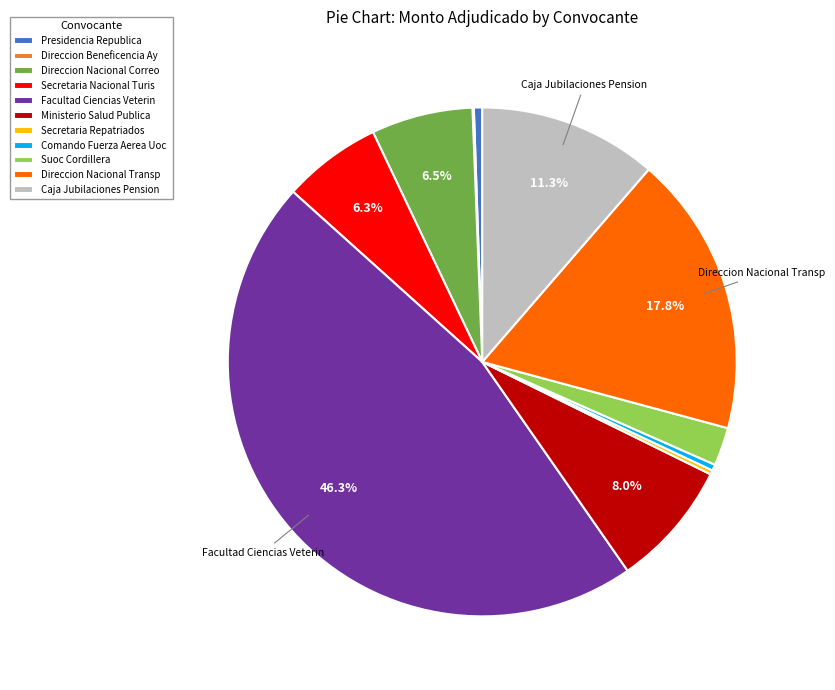

Which category has the biggest portion of the pie?

Facultad Ciencias Veterin